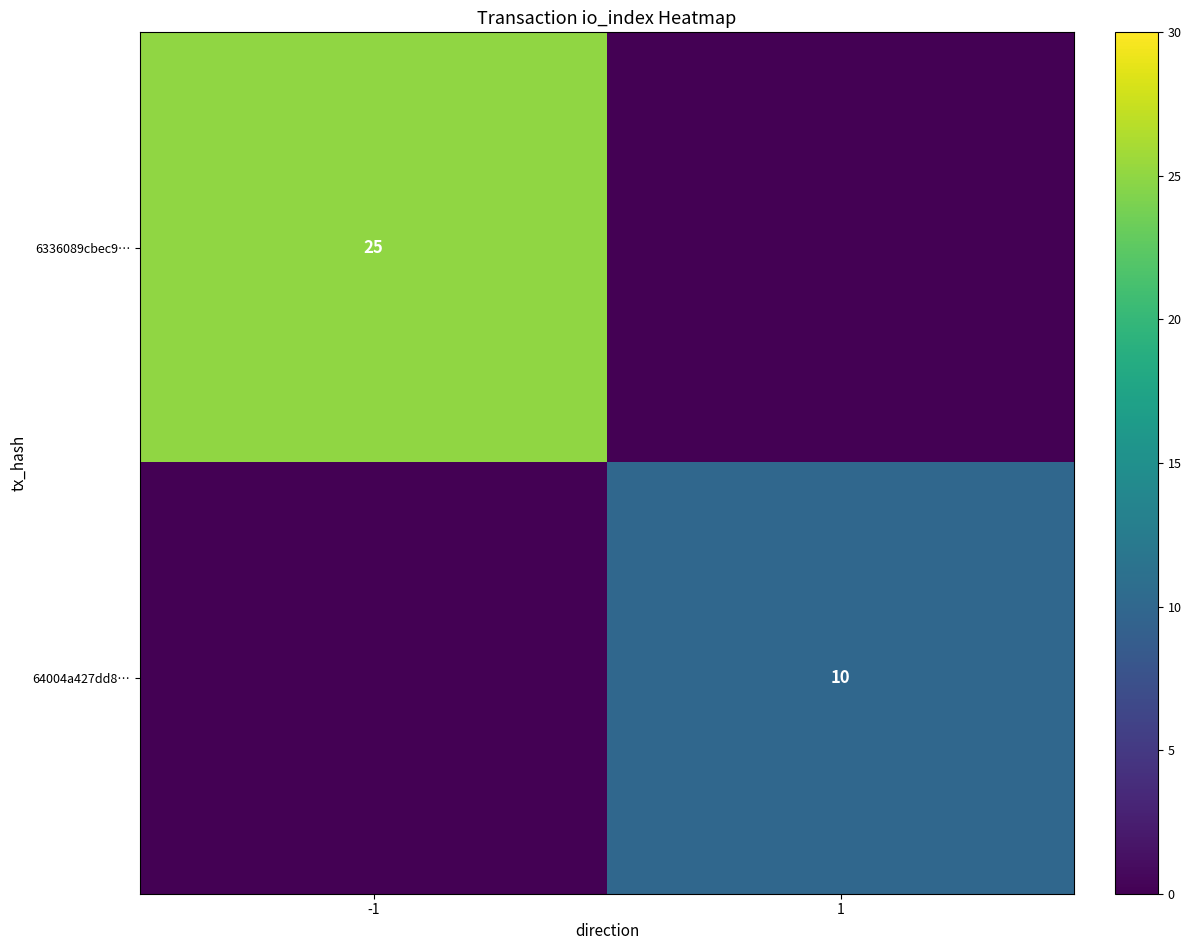

True or false: 64004a427dd8… has a value of 10 at 1.

True